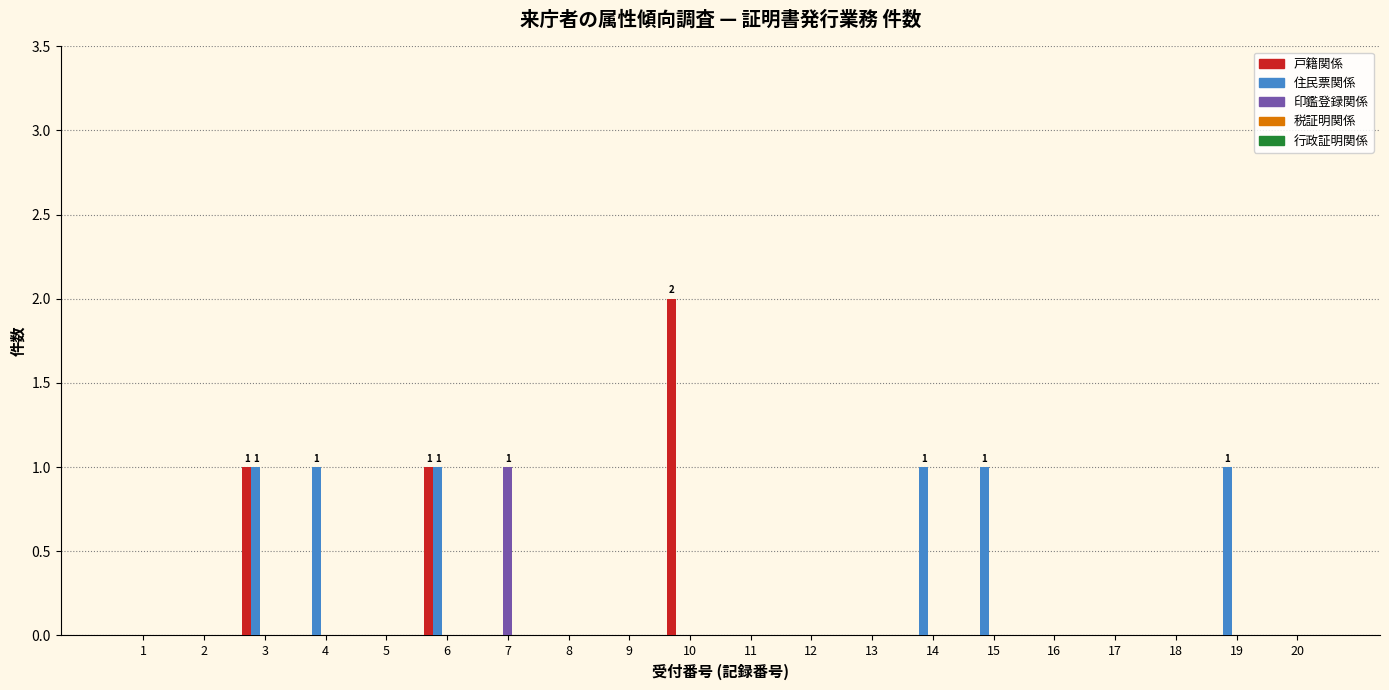

True or false: 住民票関係 has a value of -1 at 1.

False